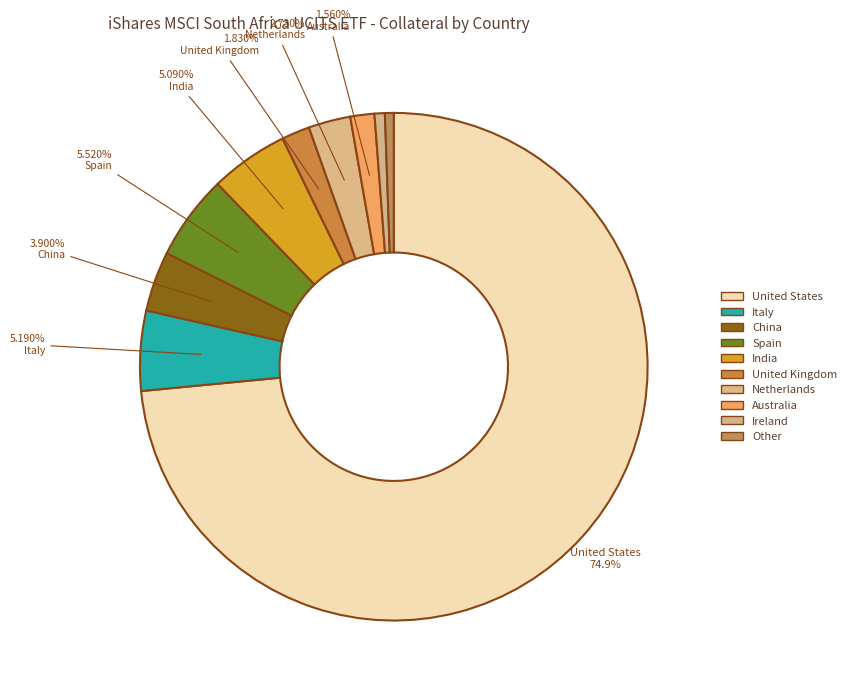

Which category has the smallest portion of the pie?

Other